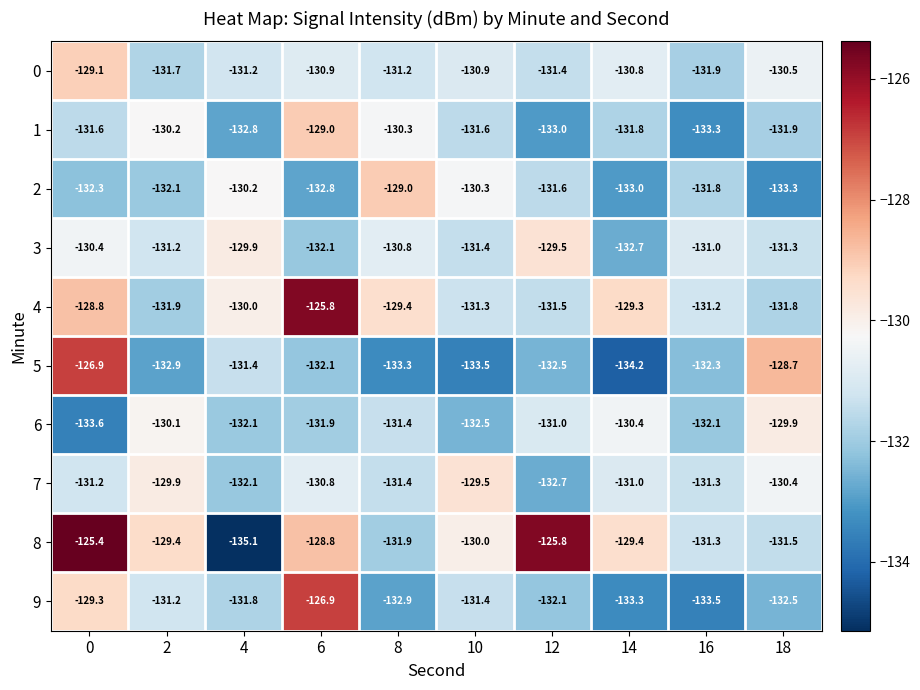

Is it true that 8 equals -51.5 at 8?

False